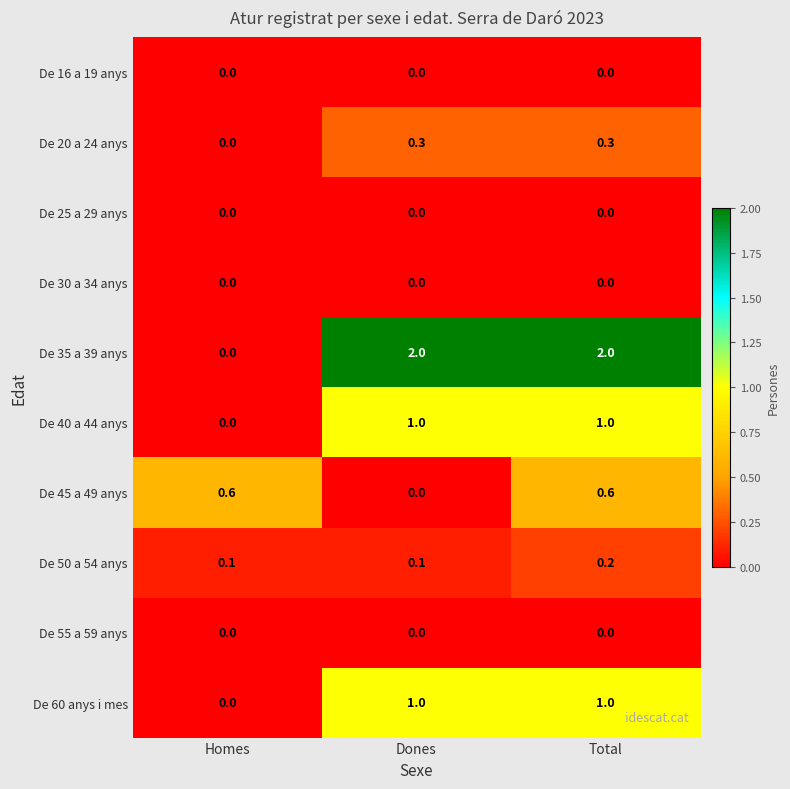

What is the total value across all series at Dones?

4.4